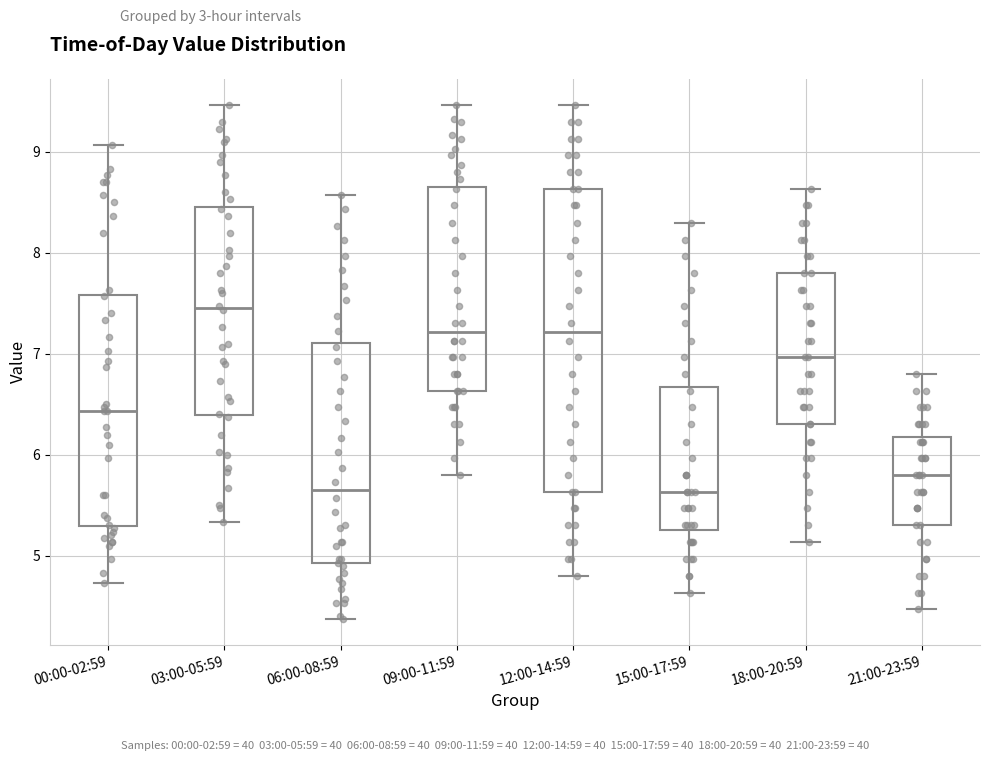

Reading left to right, read every box against the y-axis: the position of its median line, the range the box covers, and the ends of its whiskers. The values are not printed on the chart, so give them approximately, as read against the axis.

00:00-02:59: median 6.4, box 5.3 to 7.6, whiskers 4.7 to 9.1
03:00-05:59: median 7.5, box 6.4 to 8.5, whiskers 5.3 to 9.5
06:00-08:59: median 5.7, box 4.9 to 7.1, whiskers 4.4 to 8.6
09:00-11:59: median 7.2, box 6.6 to 8.7, whiskers 5.8 to 9.5
12:00-14:59: median 7.2, box 5.6 to 8.6, whiskers 4.8 to 9.5
15:00-17:59: median 5.6, box 5.3 to 6.7, whiskers 4.6 to 8.3
18:00-20:59: median 7.0, box 6.3 to 7.8, whiskers 5.1 to 8.6
21:00-23:59: median 5.8, box 5.3 to 6.2, whiskers 4.5 to 6.8